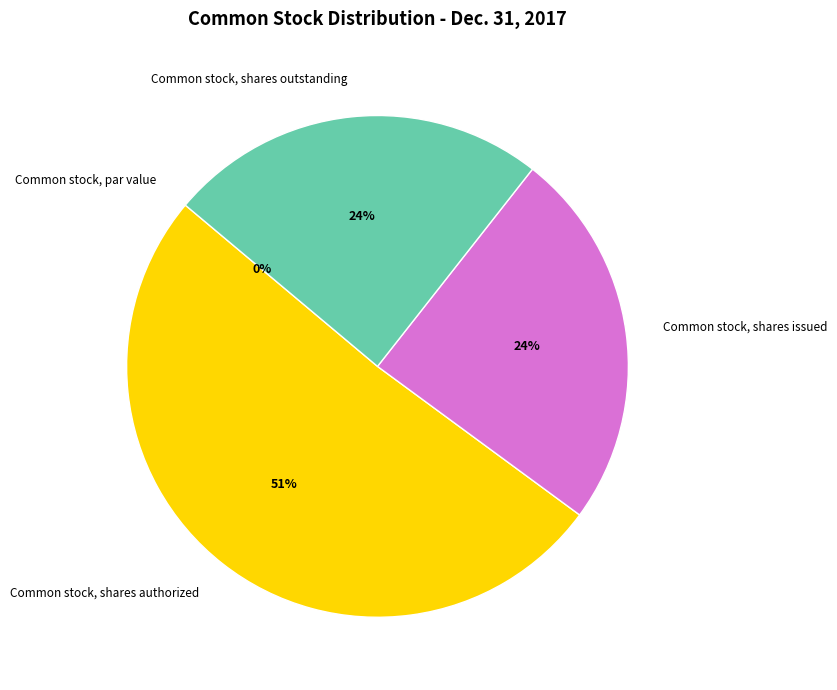

Which category has the smallest portion of the pie?

Common stock, par value